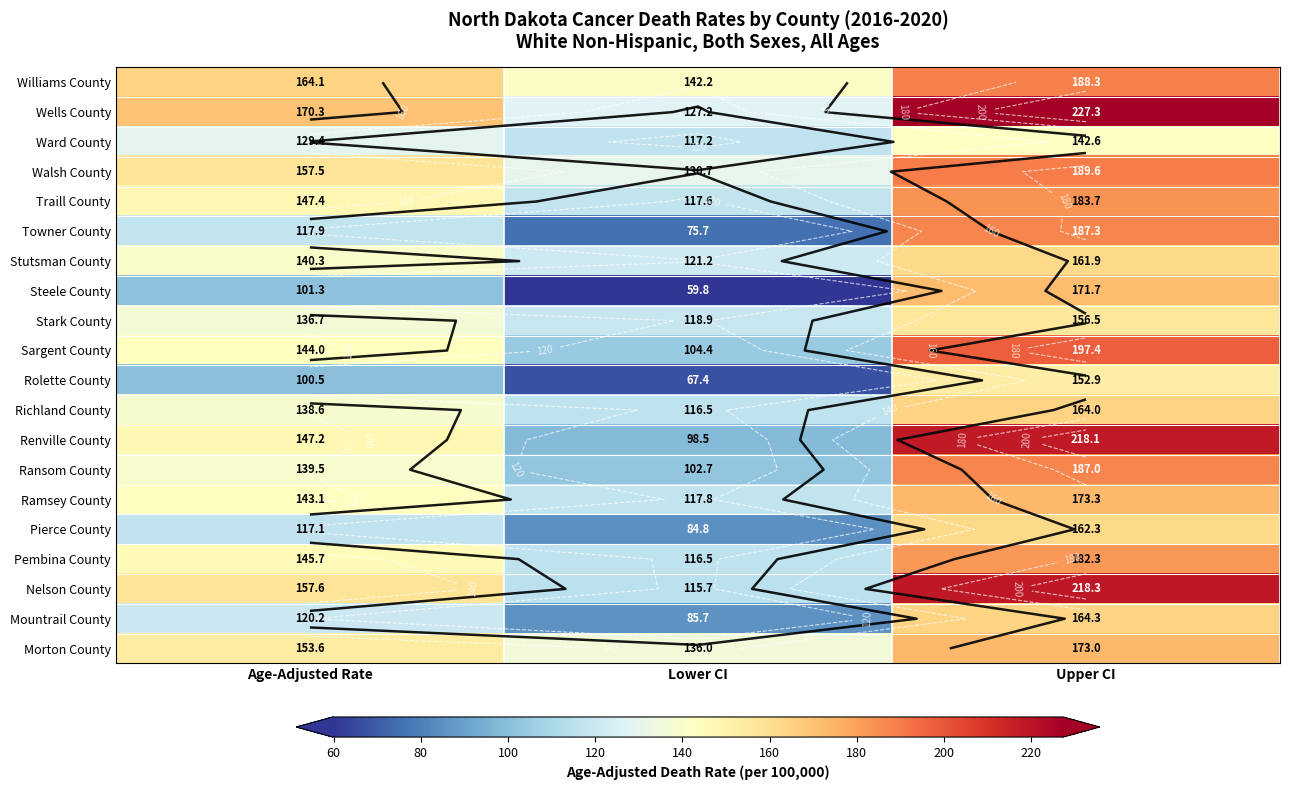

What is the difference between the second highest and minimum values in the Stark County series?

17.8